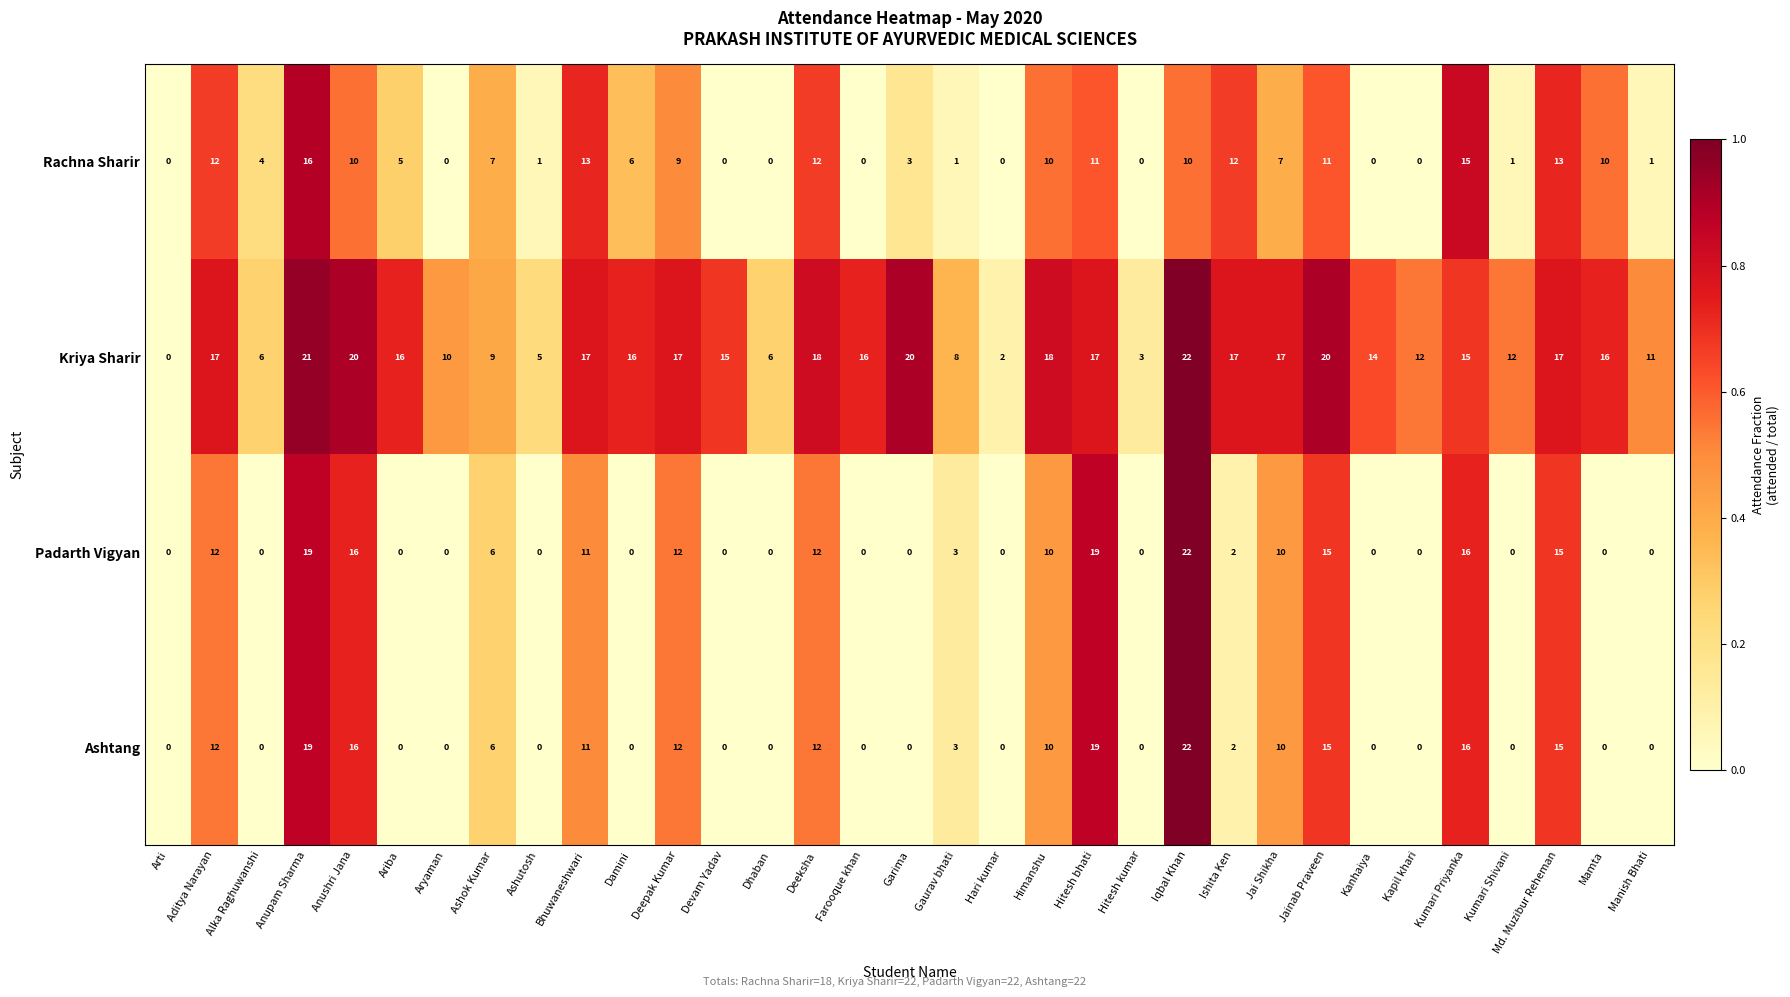

True or false: Ashtang has a value of -11 at Hari kumar.

False